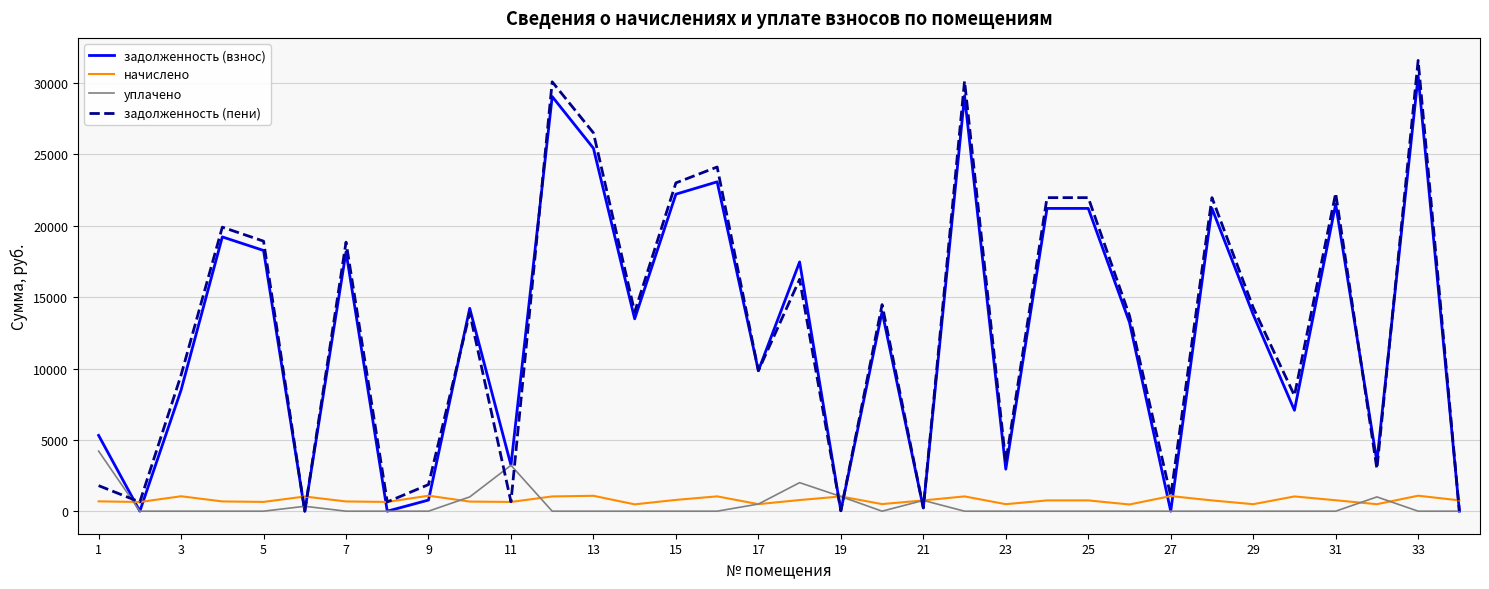

What is the difference between the maximum and minimum values in the задолженность (взнос) series?

30508.4